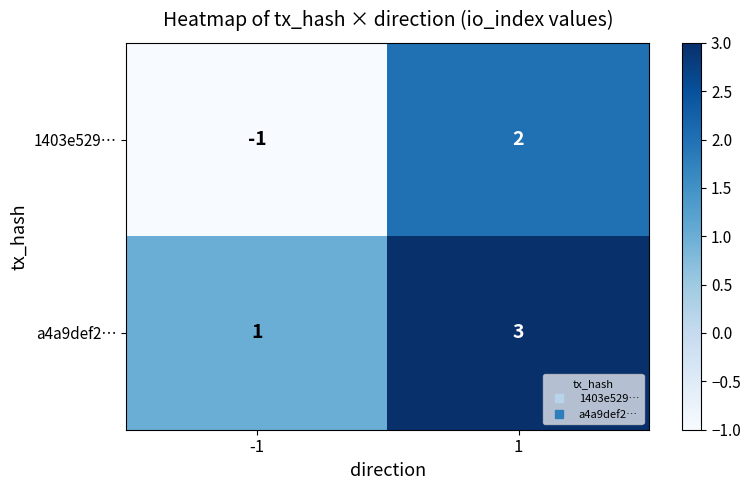

What is the approximate value of a4a9def2… at 1?

3